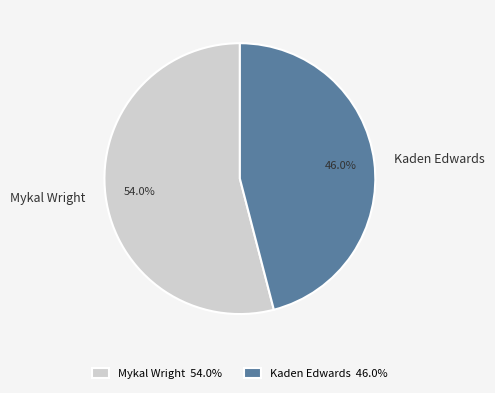

What percentage is the Kaden Edwards slice, to the nearest percent?

46%